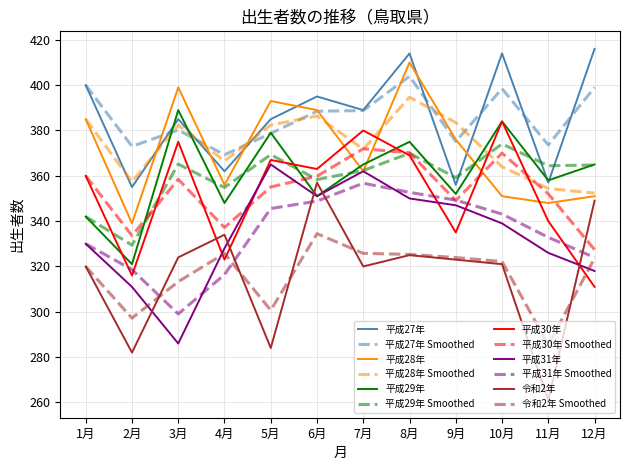

What value does the 平成27年 series have at 1月?

400.0